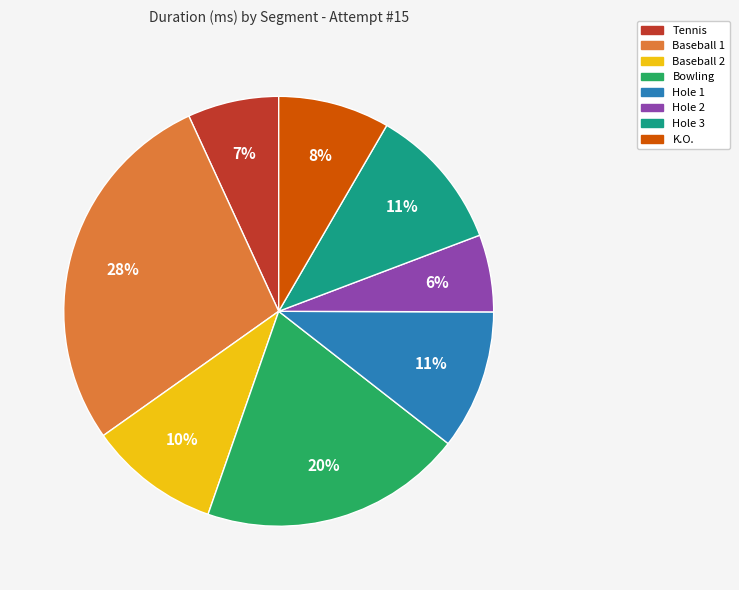

How many slices are in this pie chart?

8